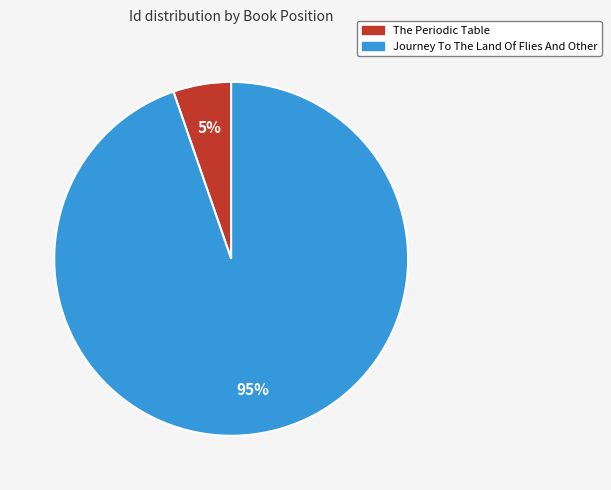

Which category accounts for the majority?

Journey To The Land Of Flies And Other